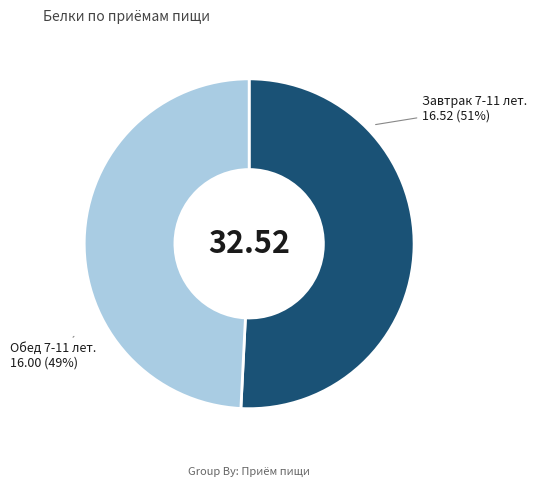

How many segments does this pie chart have?

2